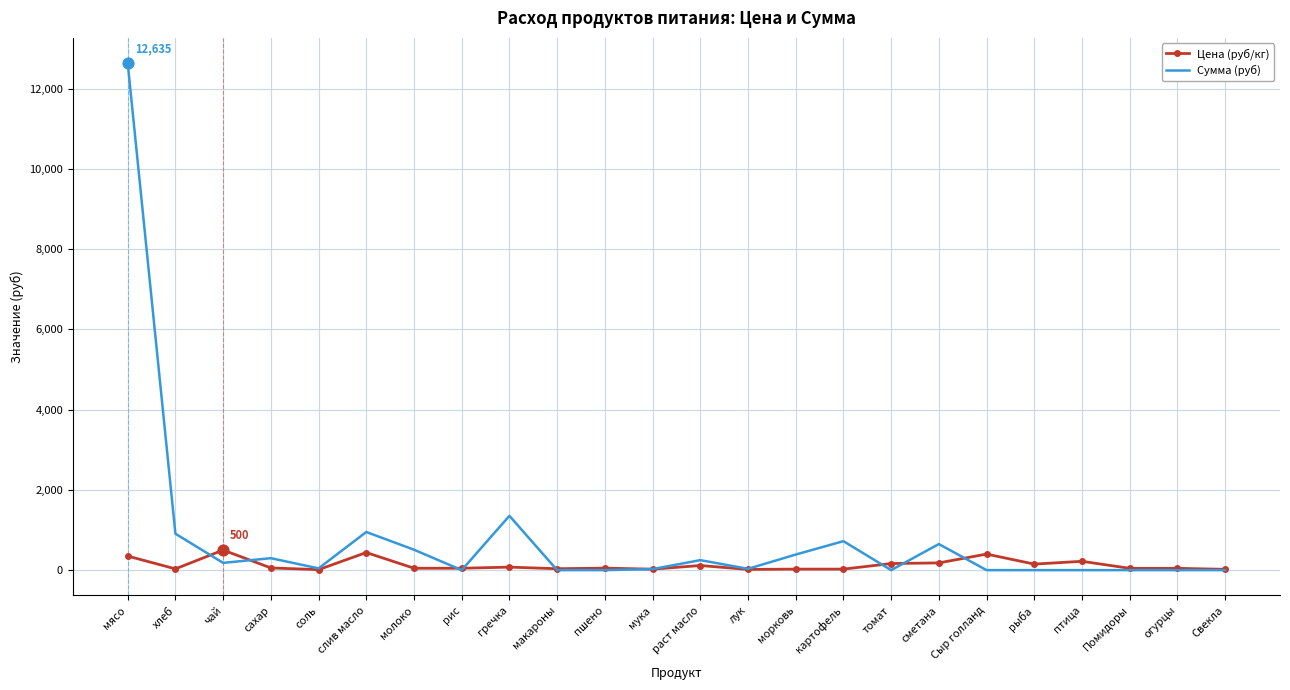

Which series has the largest range (max minus min)?

Сумма (руб)